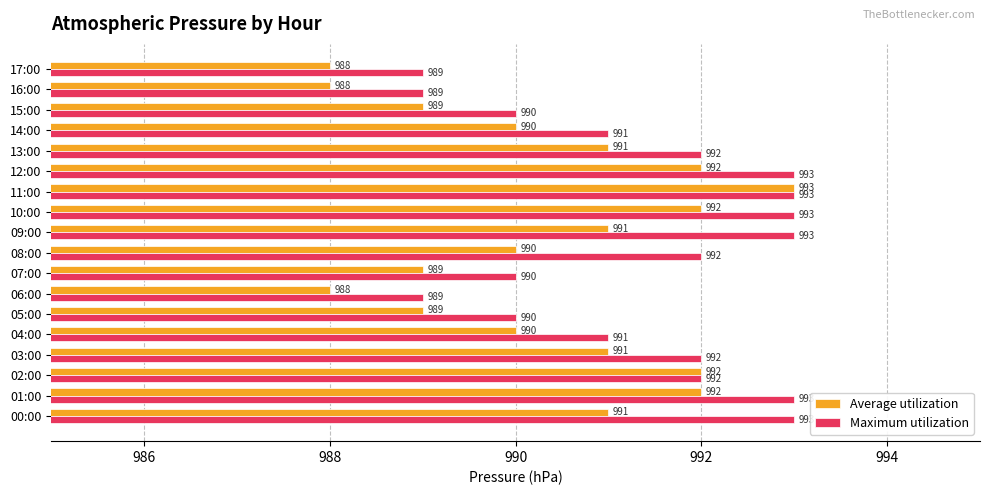

Count the Average utilization values in the range 989 to 992.

14